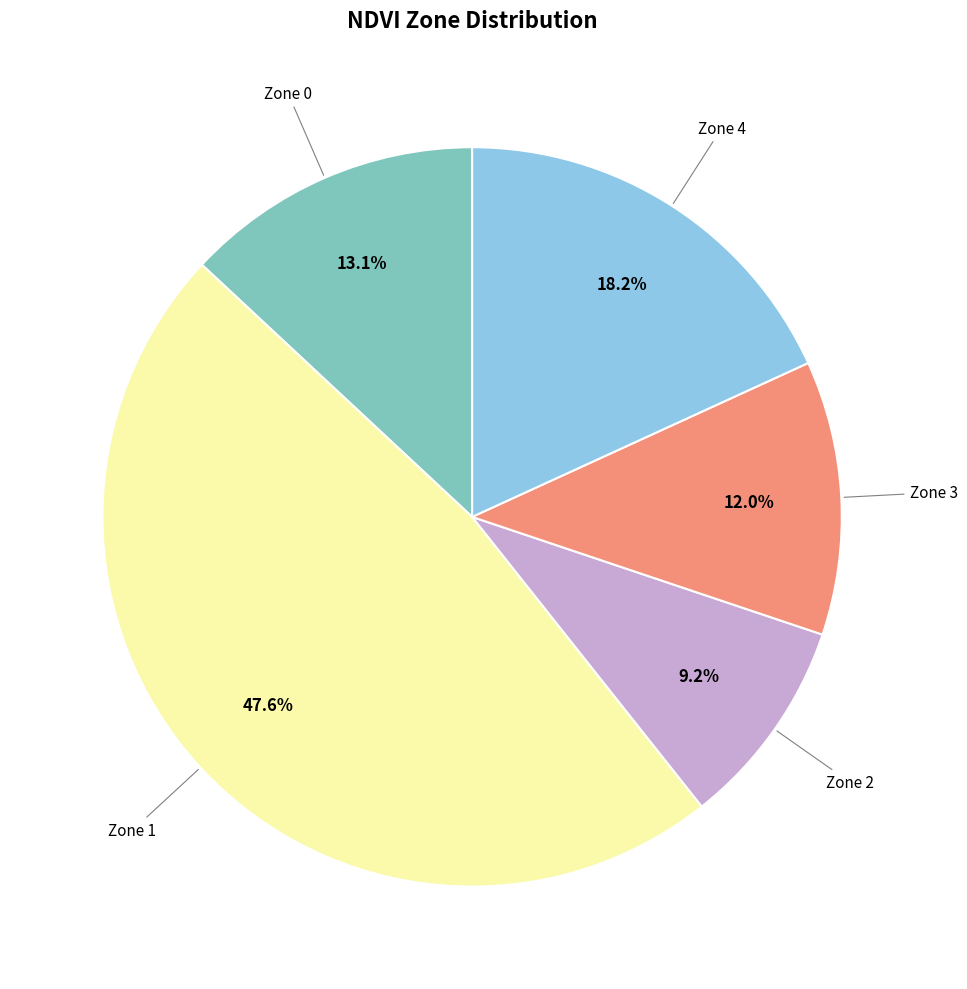

Is there a majority slice in this chart?

No